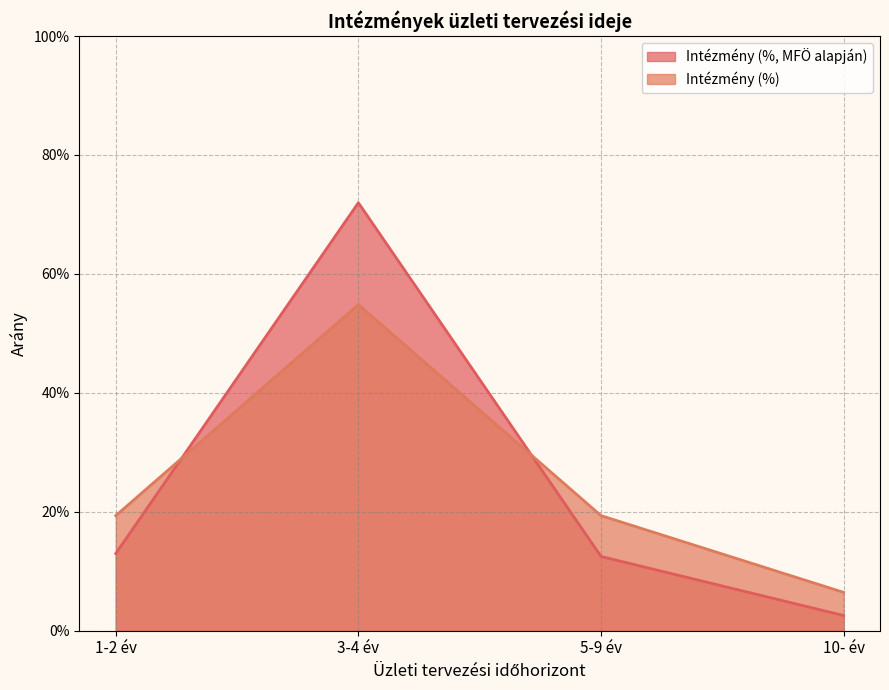

What are all the series names shown in the legend?

Intézmény (%, MFÖ alapján), Intézmény (%)